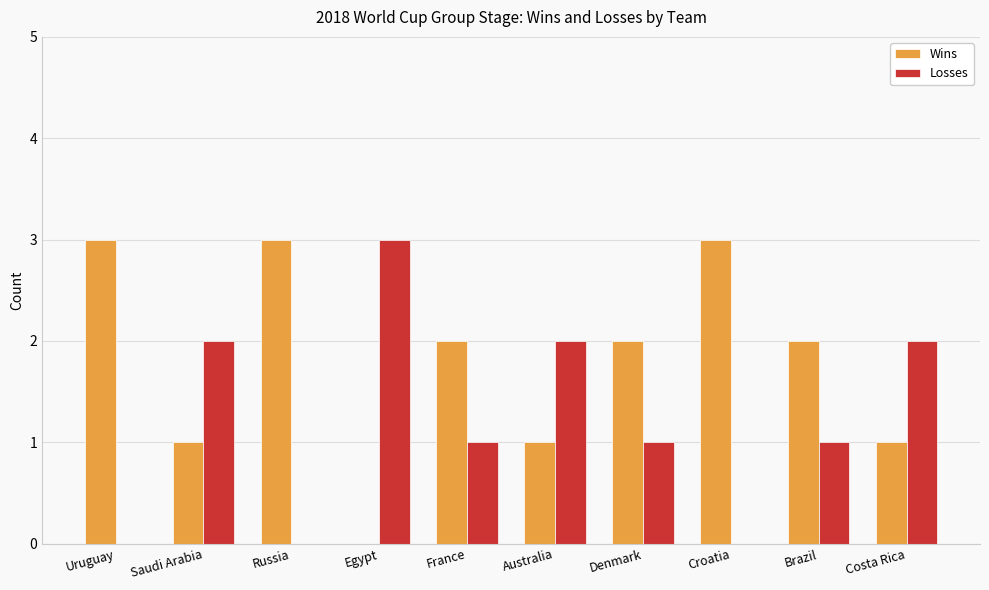

What is the greatest value displayed?

3